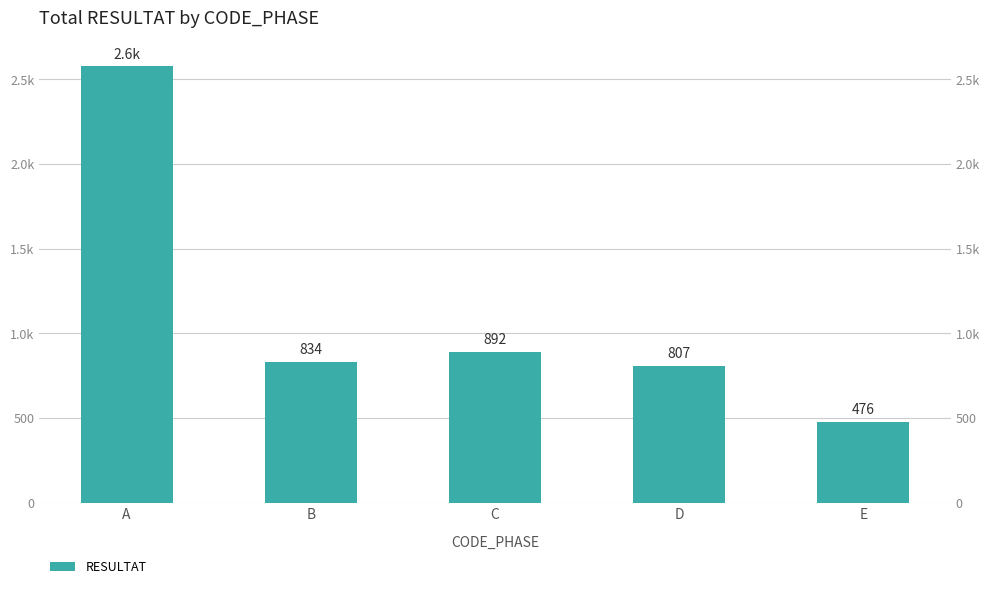

How many data points are less than 834?

2